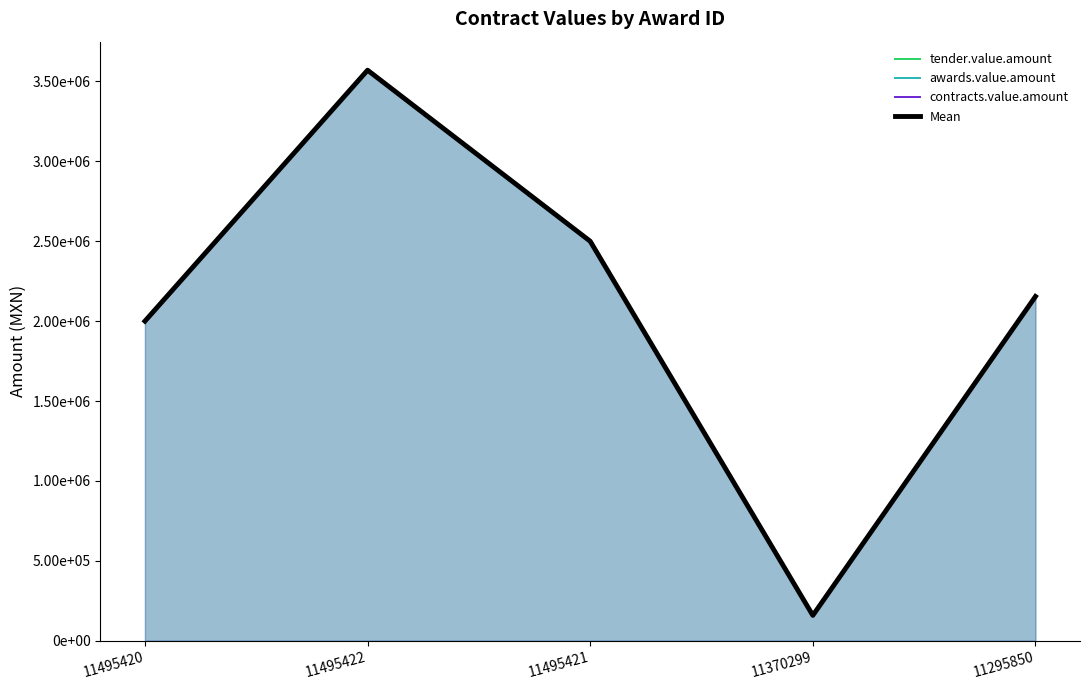

What is the difference between the maximum and minimum values in the awards.value.amount series?

3412027.5